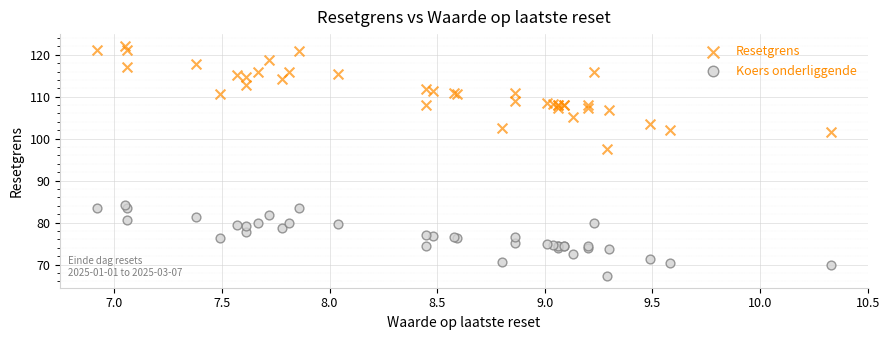

Which series has the widest spread of Y values?

Resetgrens